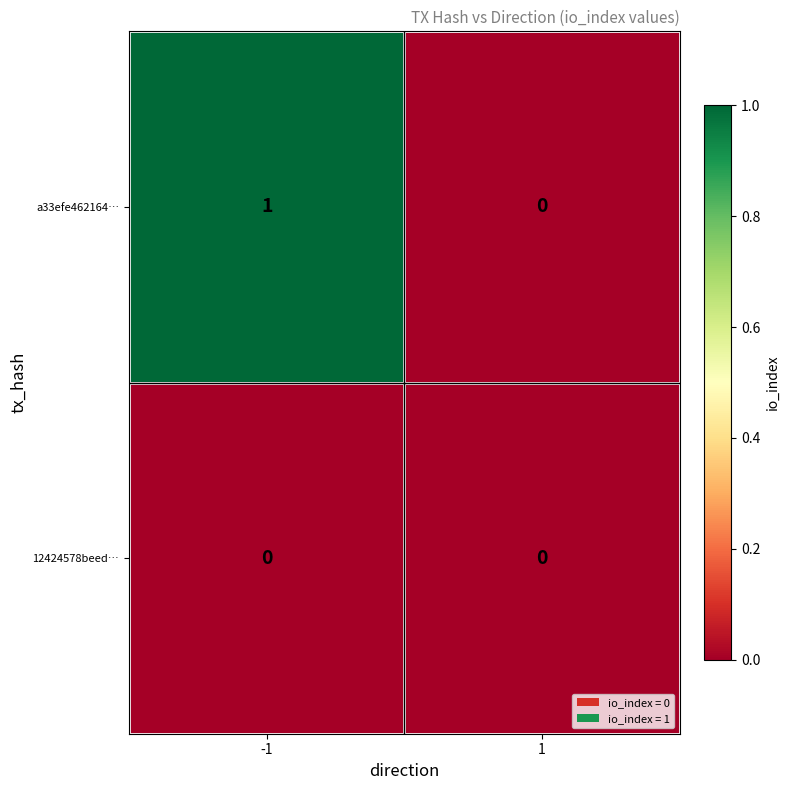

The value of a33efe462164… at 1 is 0. True or false?

True